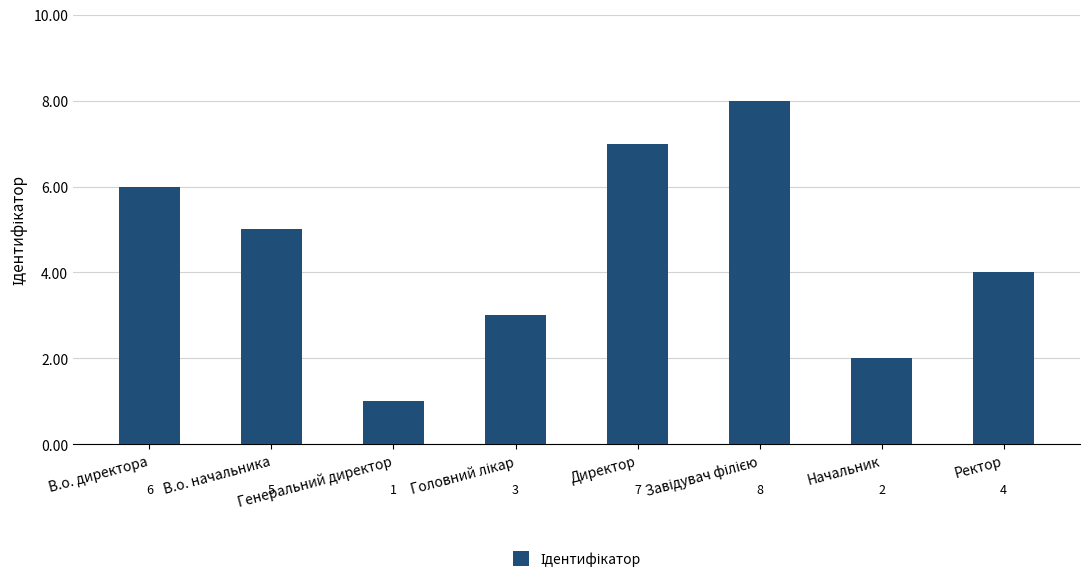

Is it true that the value at В.о. директора is 2?

False